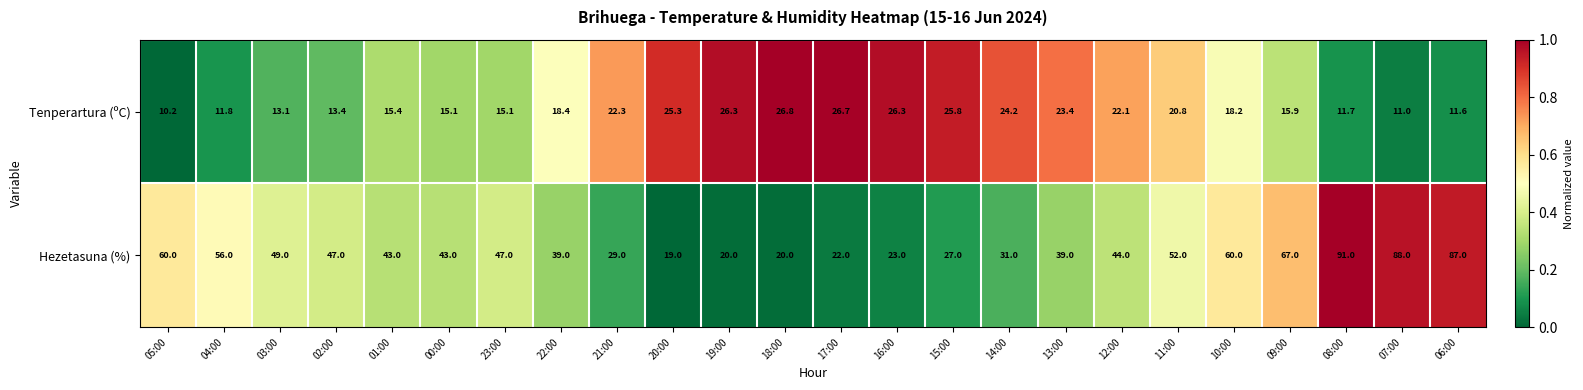

What is the total value across all series at 07:00?

99.0